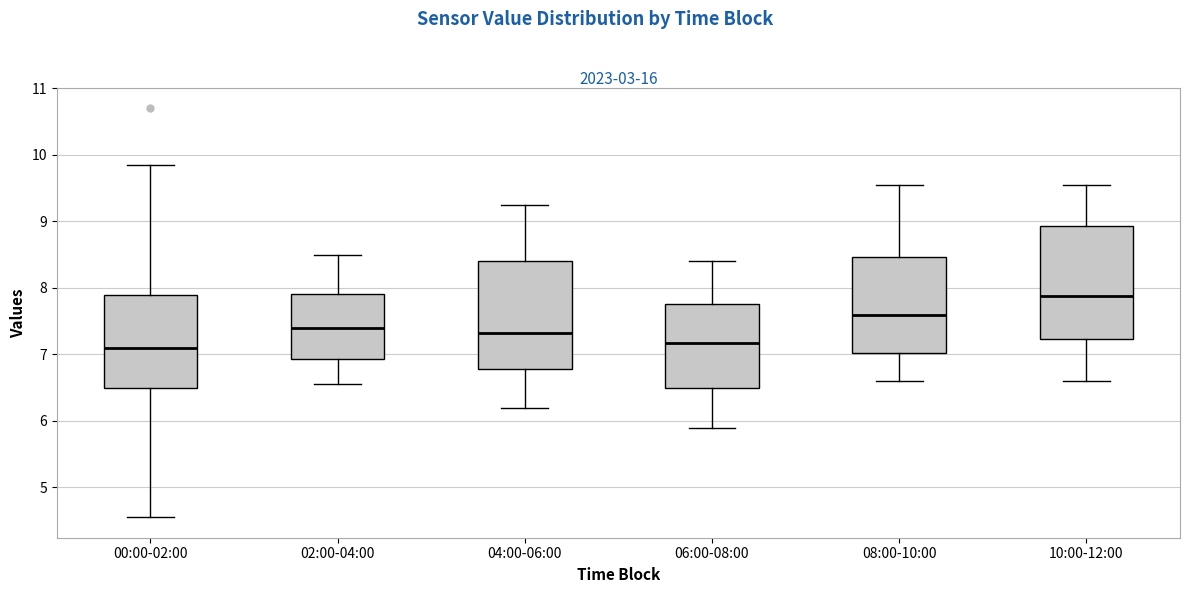

Reading left to right, transcribe this box plot: for each box, give where its median line is, the range the box spans, and where its two whiskers end, as read against the y-axis. The values are not printed on the chart, so give them approximately, as read against the axis.

00:00-02:00: median 7.1, box 6.5 to 7.9, whiskers 4.6 to 9.9
02:00-04:00: median 7.4, box 6.9 to 7.9, whiskers 6.6 to 8.5
04:00-06:00: median 7.3, box 6.8 to 8.4, whiskers 6.2 to 9.3
06:00-08:00: median 7.2, box 6.5 to 7.8, whiskers 5.9 to 8.4
08:00-10:00: median 7.6, box 7.0 to 8.5, whiskers 6.6 to 9.6
10:00-12:00: median 7.9, box 7.2 to 8.9, whiskers 6.6 to 9.6